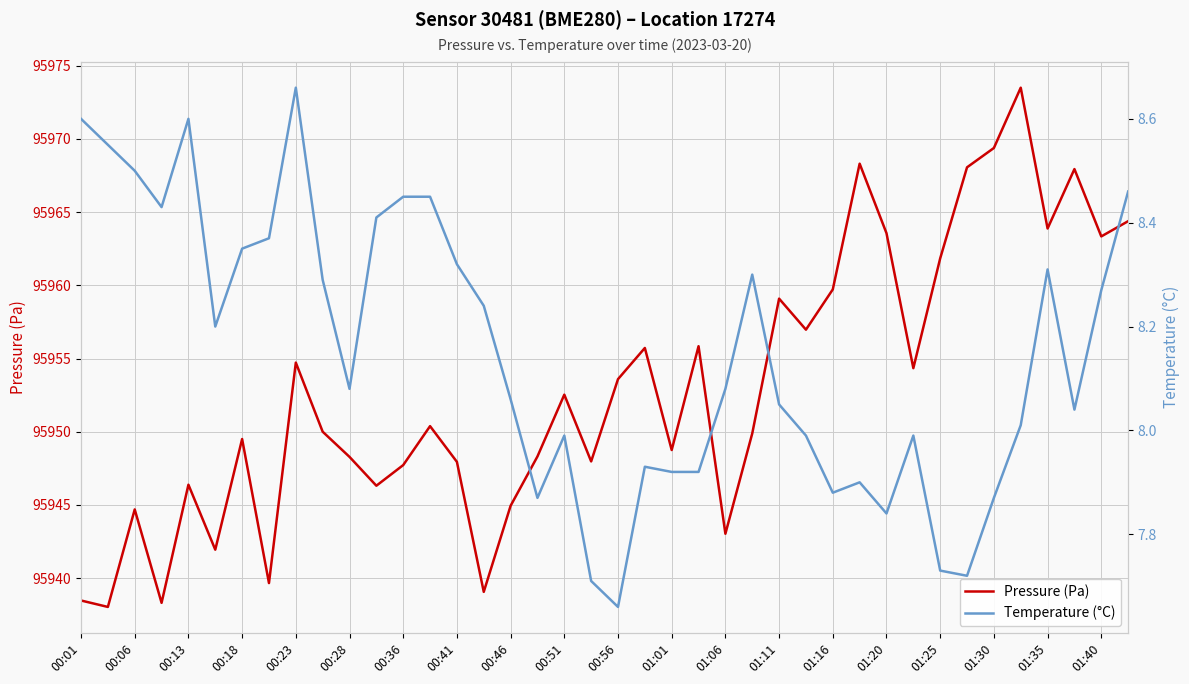

Which series has the widest spread of values?

Pressure (Pa)